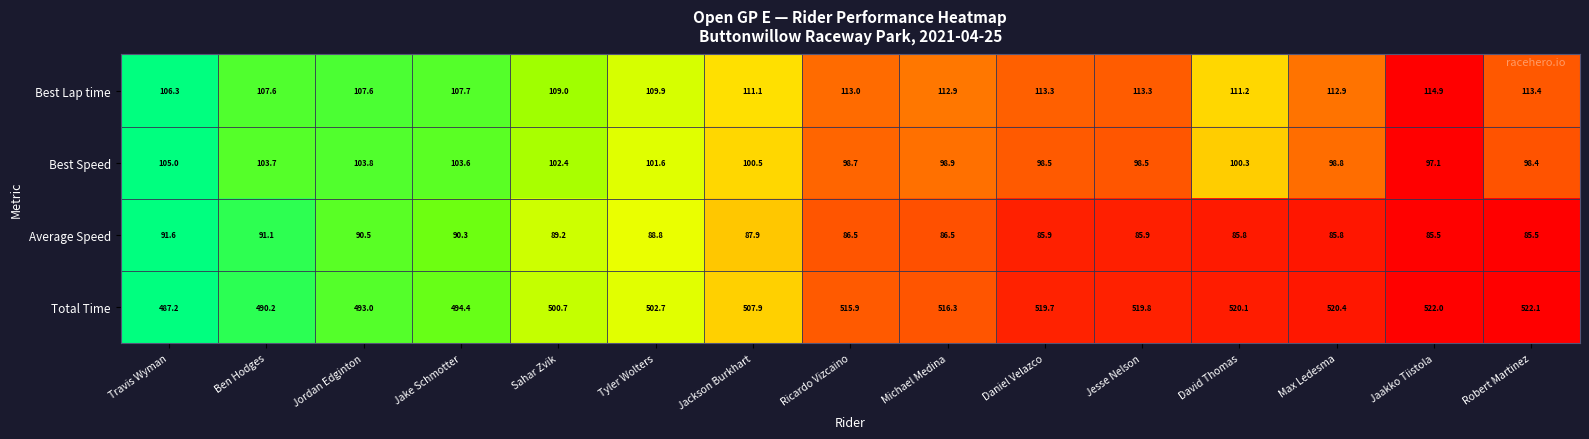

Where is Total Time nearest to the value 504?

Tyler Wolters